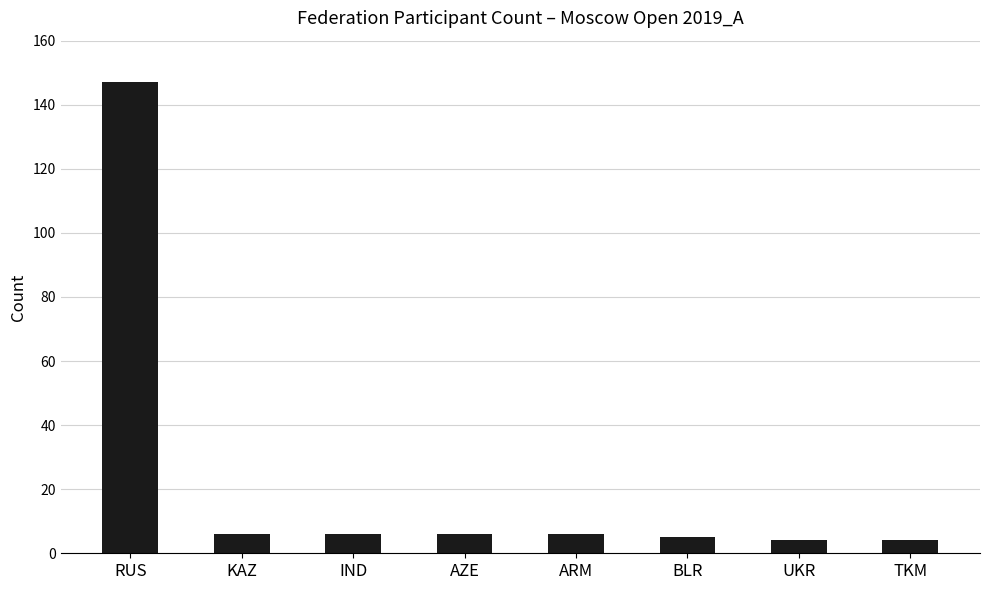

What is the average value?

23